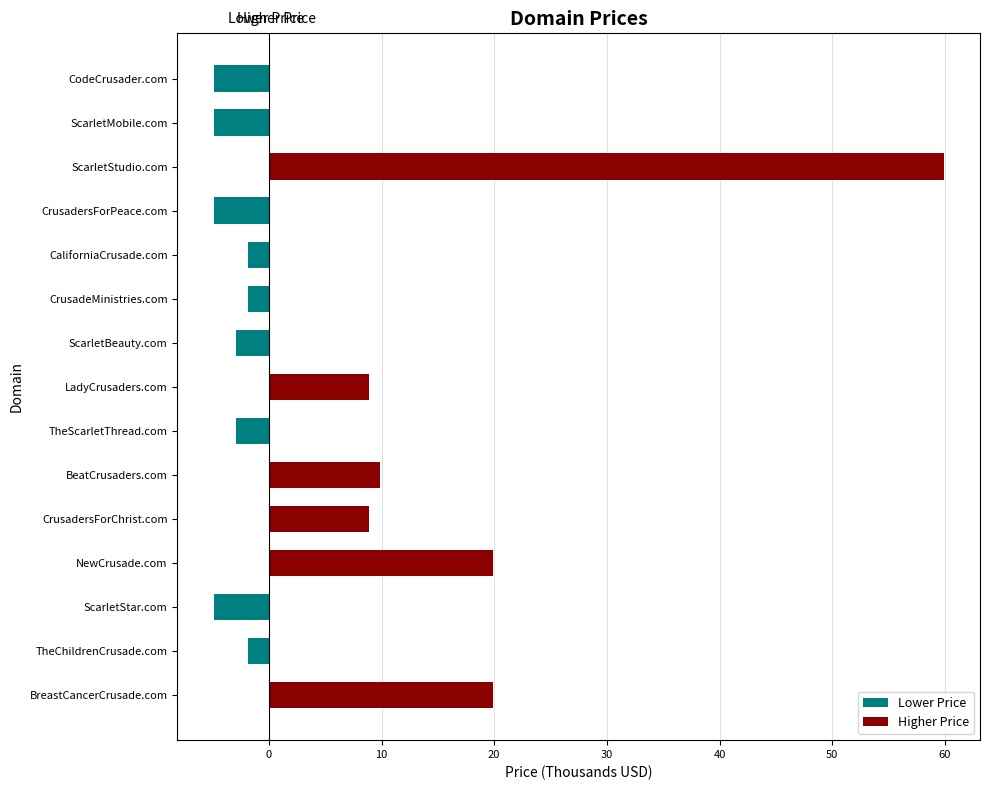

The value of Lower Price at CrusadeMinistries.com is -1.9. True or false?

True